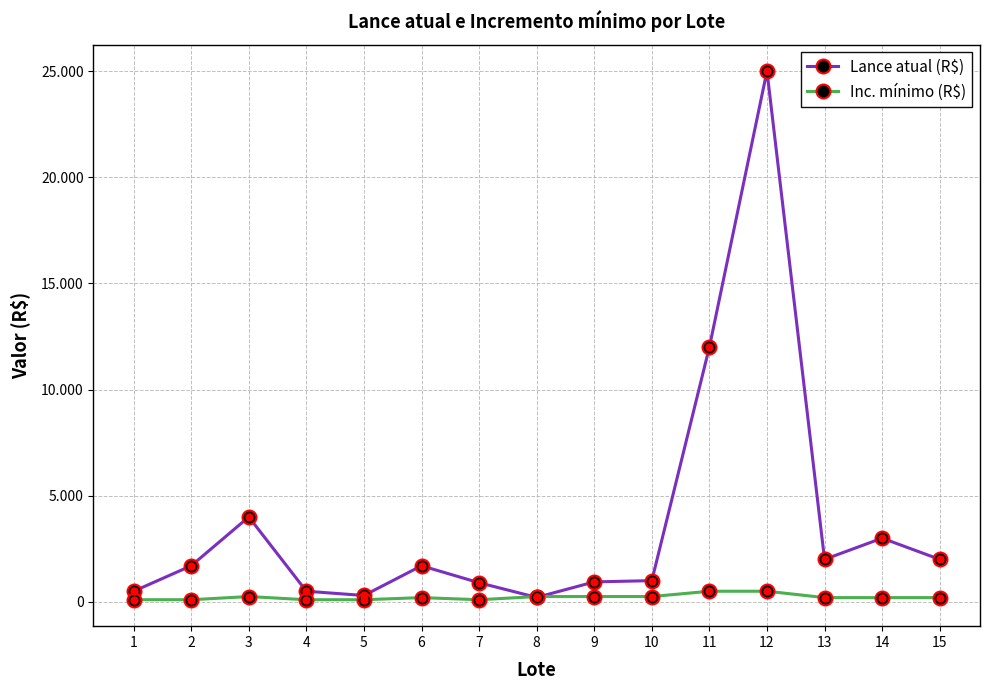

In Inc. mínimo (R$), how many points are higher than both neighbors (excluding endpoints)?

2